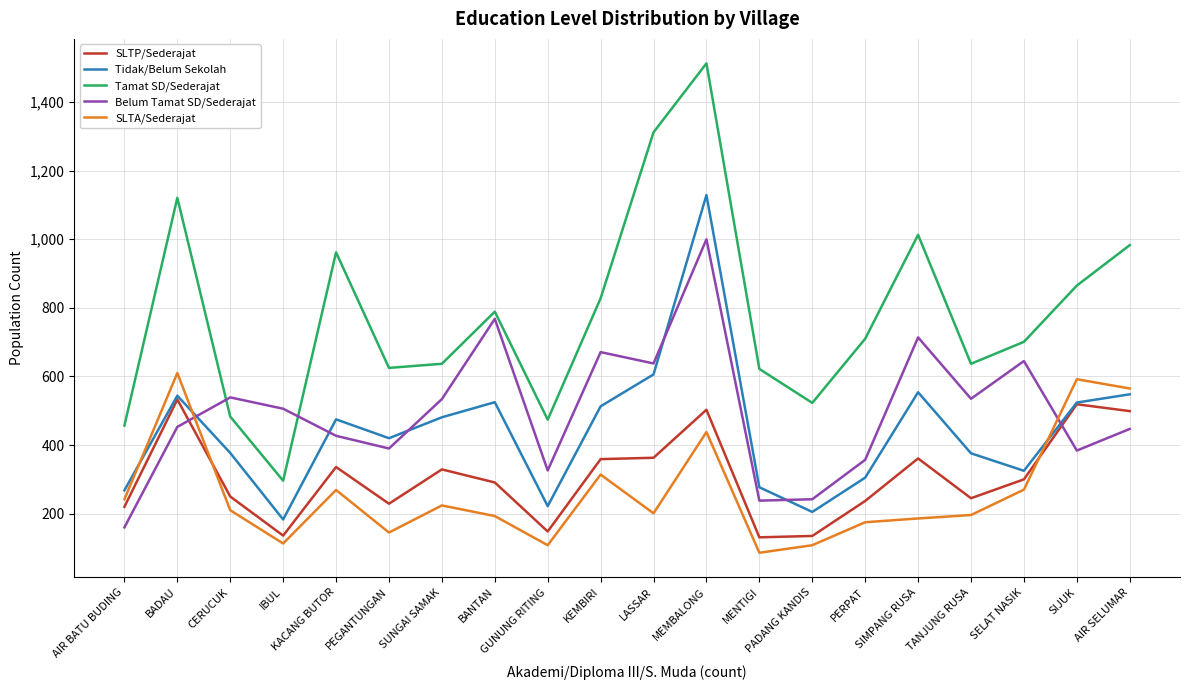

True or false: Tidak/Belum Sekolah and Tamat SD/Sederajat intersect in this chart.

False